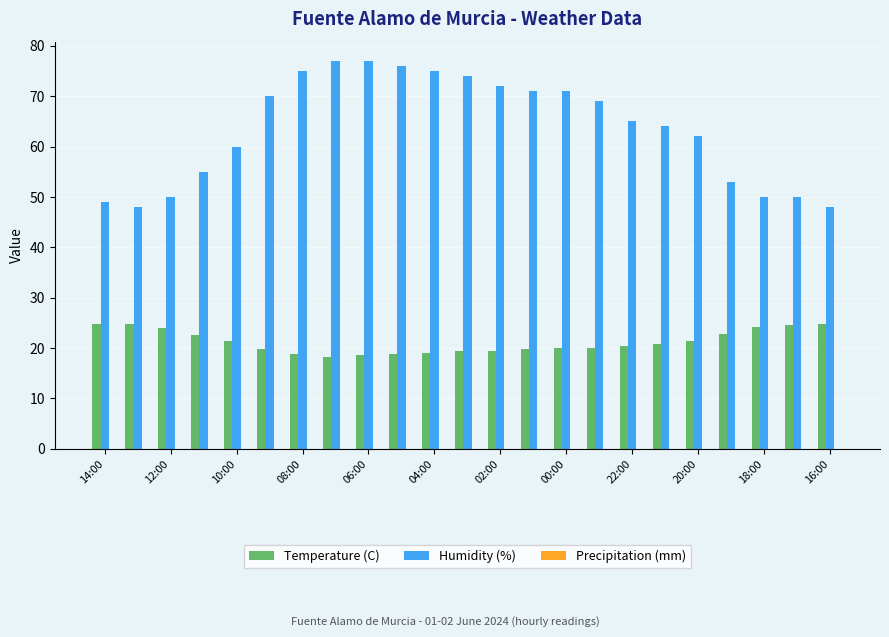

Which series has the largest range (max minus min)?

Humidity (%)